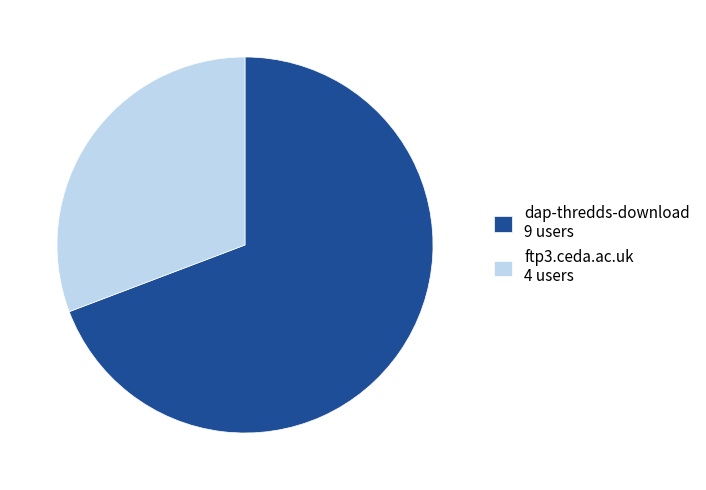

Is it true that dap-thredds-download is 55% of the pie?

False